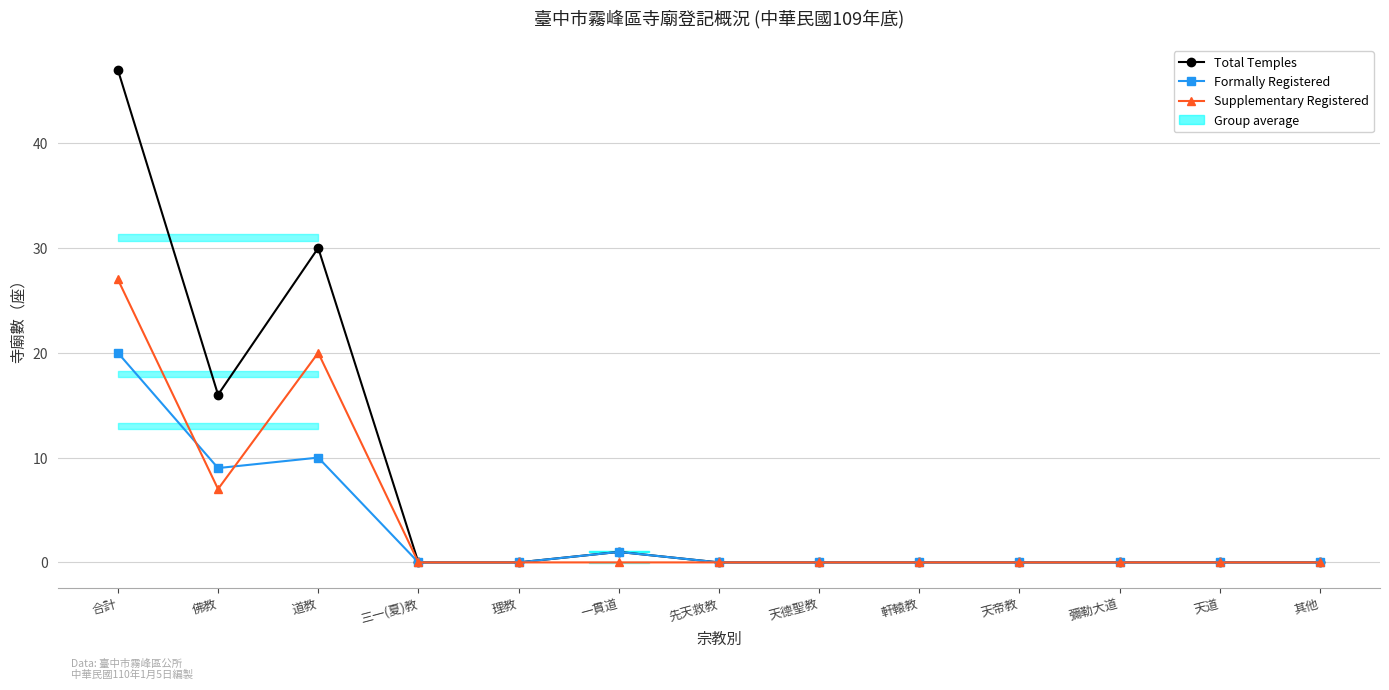

Reading left to right, list all the values displayed in this chart.

Total Temples: 合計=47	佛教=16	道教=30	三一(夏)教=0	理教=0	一貫道=1	先天救教=0	天德聖教=0	軒轅教=0	天帝教=0	彌勒大道=0	天道=0	其他=0
Formally Registered: 合計=20	佛教=9	道教=10	三一(夏)教=0	理教=0	一貫道=1	先天救教=0	天德聖教=0	軒轅教=0	天帝教=0	彌勒大道=0	天道=0	其他=0
Supplementary Registered: 合計=27	佛教=7	道教=20	三一(夏)教=0	理教=0	一貫道=0	先天救教=0	天德聖教=0	軒轅教=0	天帝教=0	彌勒大道=0	天道=0	其他=0